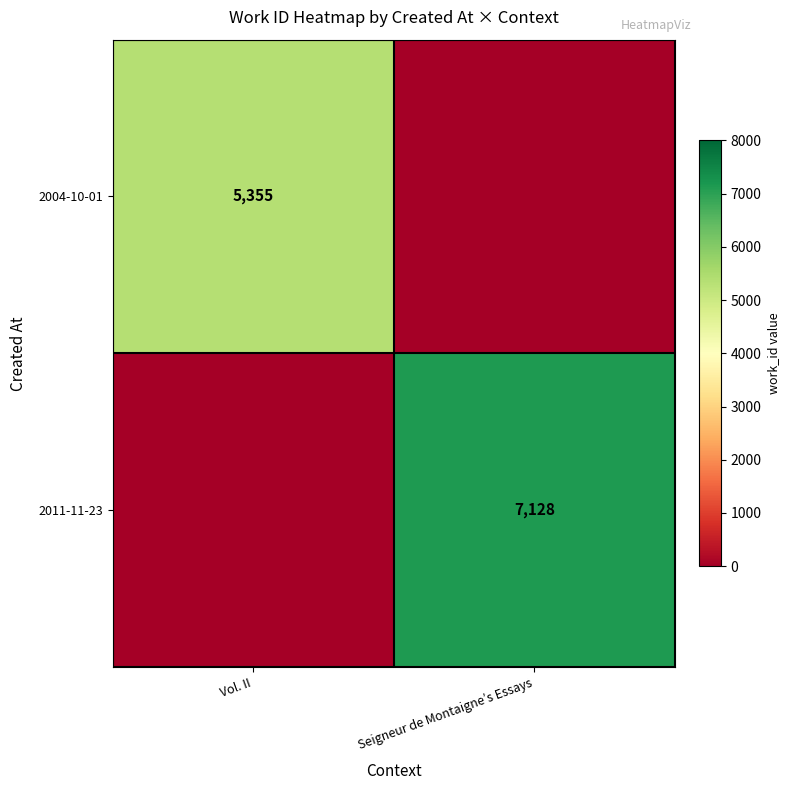

The value of 2011-11-23 at Seigneur de Montaigne’s Essays is 7128. True or false?

True